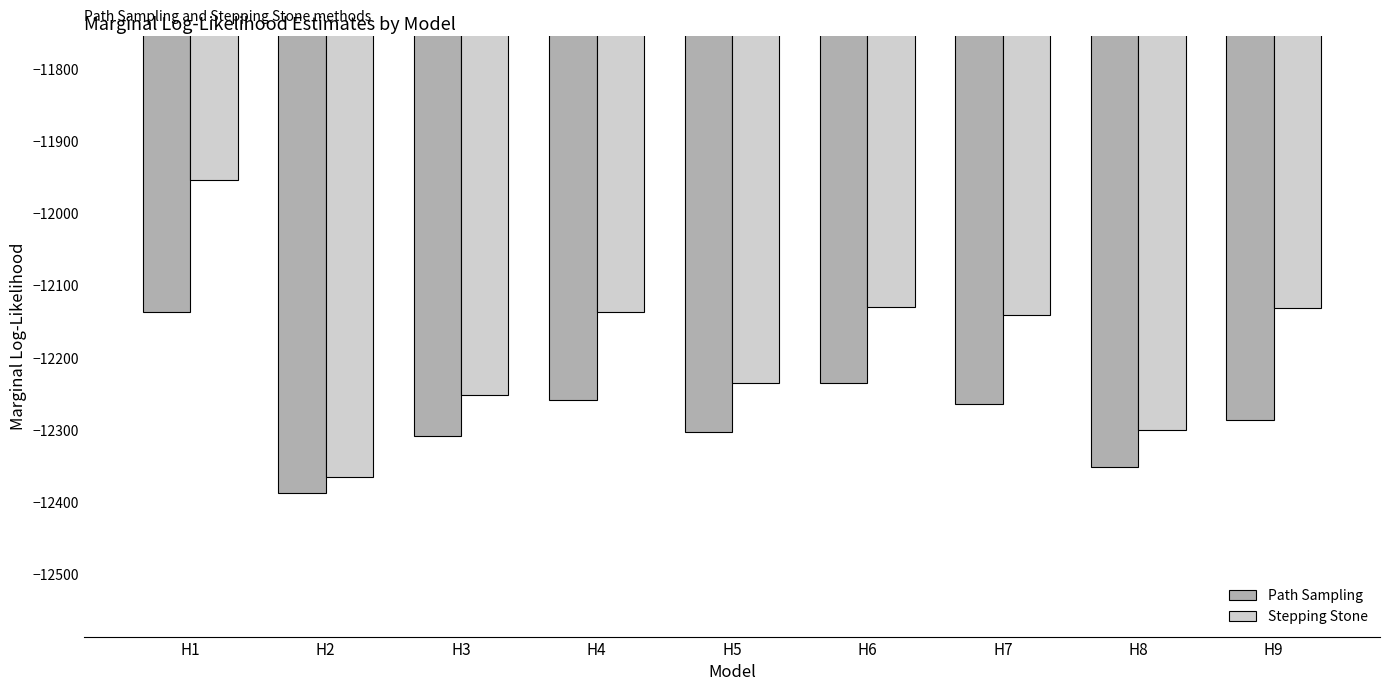

At H4, list the series in order from largest to smallest.

Stepping Stone, Path Sampling